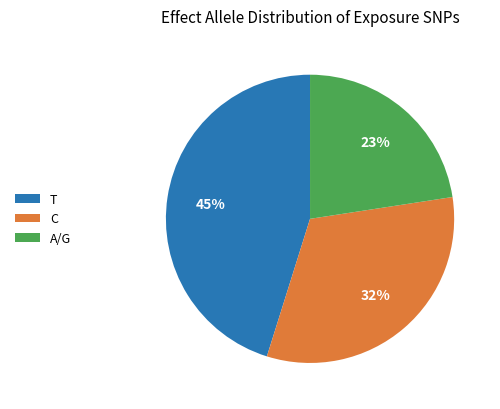

True or false: A/G accounts for 12% of the total.

False